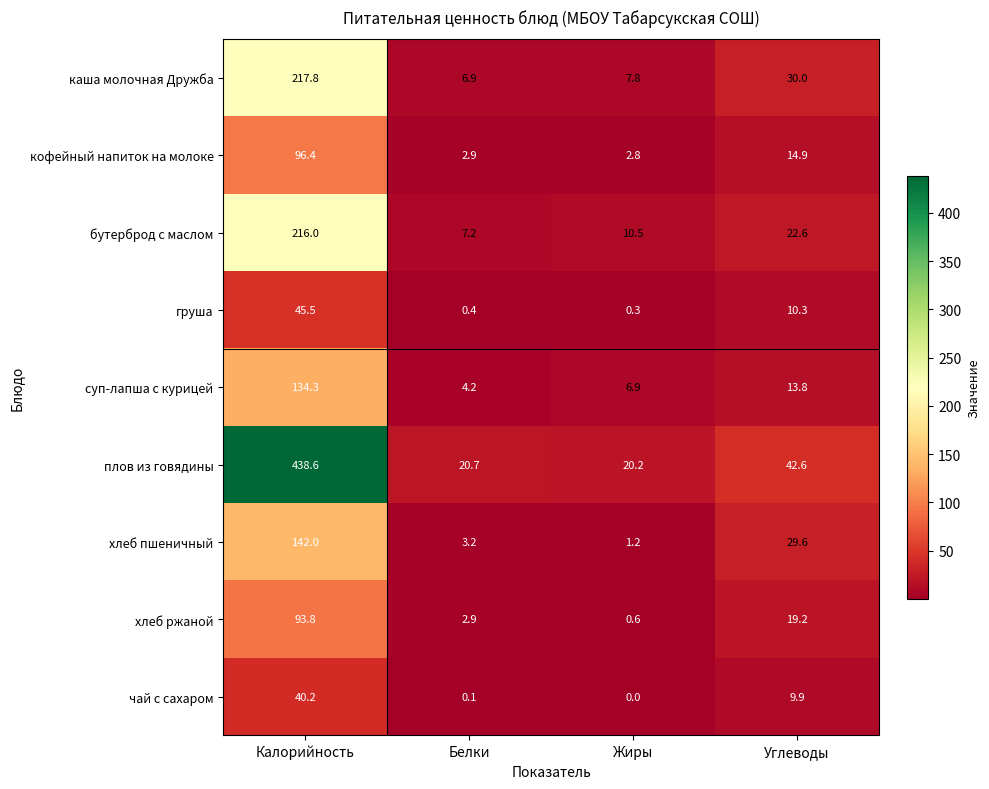

The value of груша at Углеводы is 5.3. True or false?

False